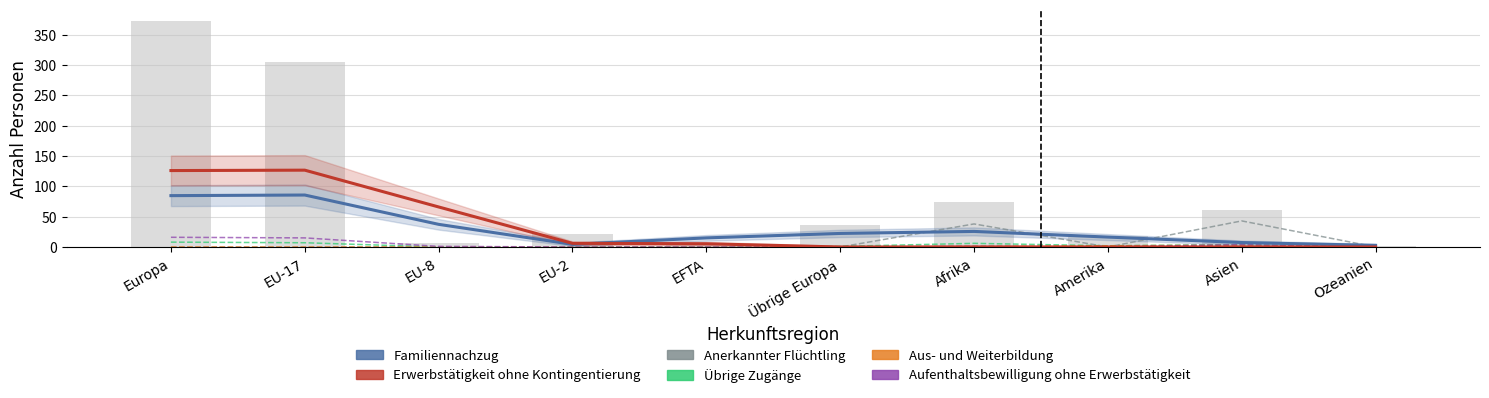

At how many categories does at least one series exceed 85?

2